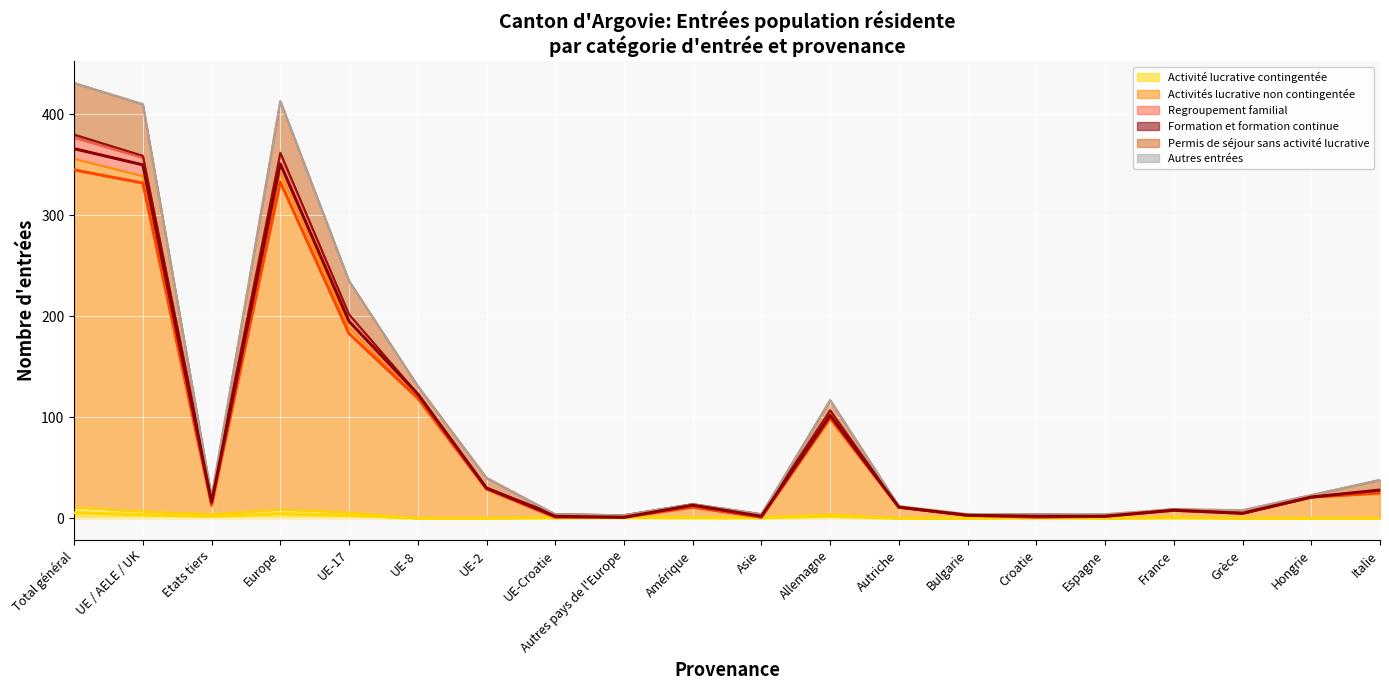

True or false: Permis de séjour sans activité lucrative and Regroupement familial cross at least once.

False